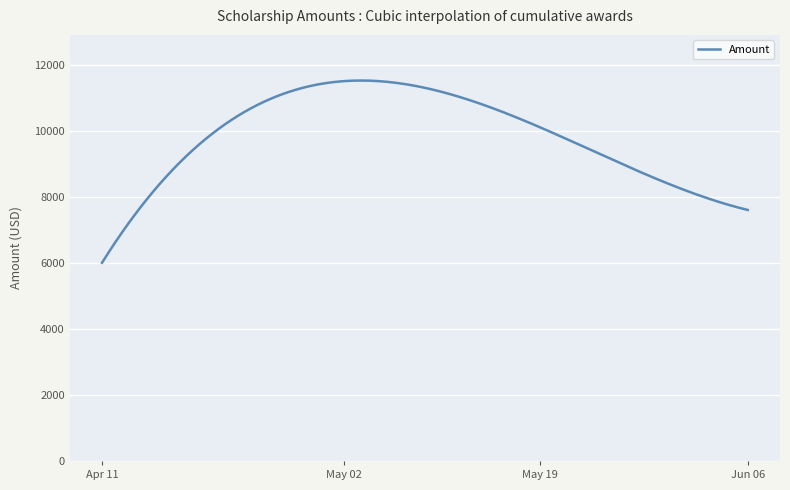

What is the smallest value displayed?

6000.0